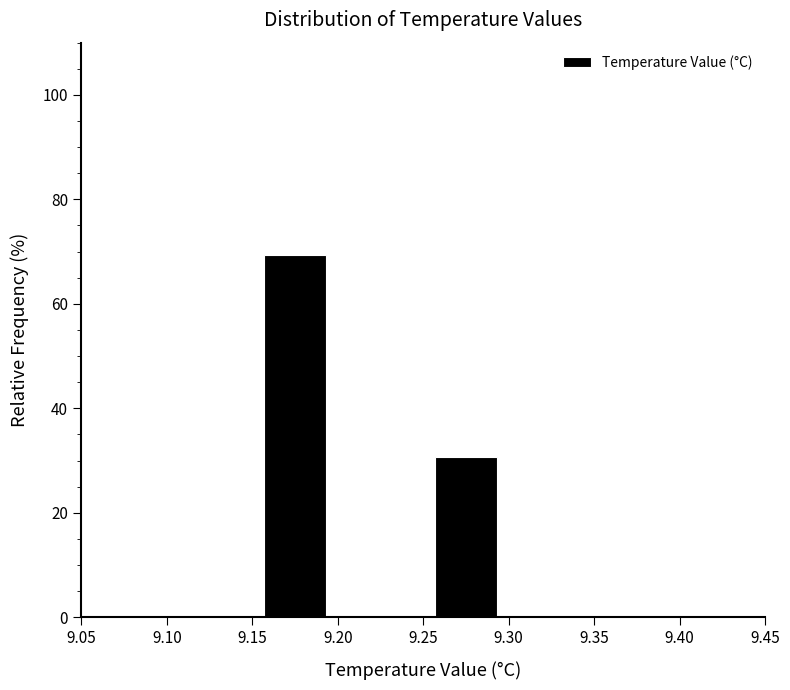

What is the height of the bar covering 9.25 to 9.30 on the x-axis? The values are not printed on the chart, so give them approximately, as read against the axis.

30